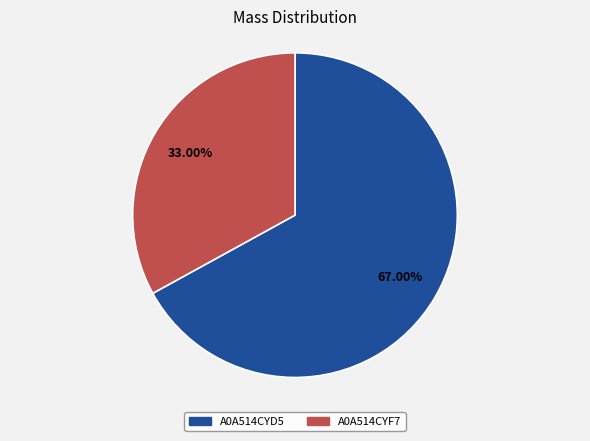

Do A0A514CYF7 and A0A514CYD5 together represent more than half of the pie?

Yes